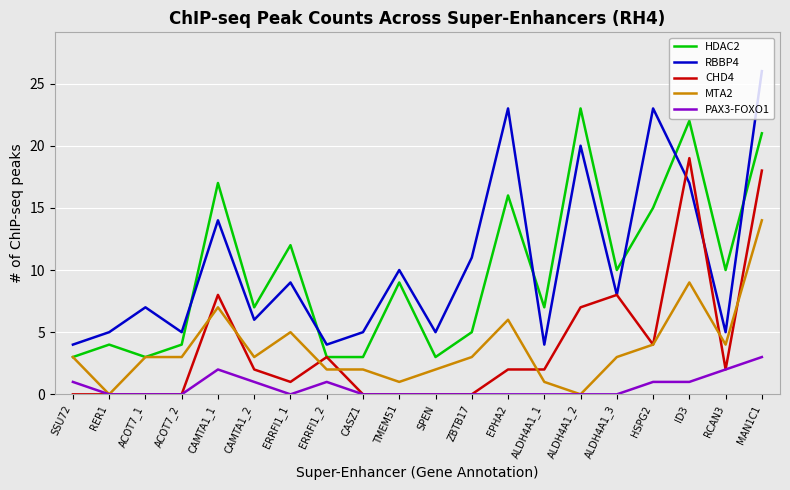

At which category is the sum across all series the highest?

MAN1C1